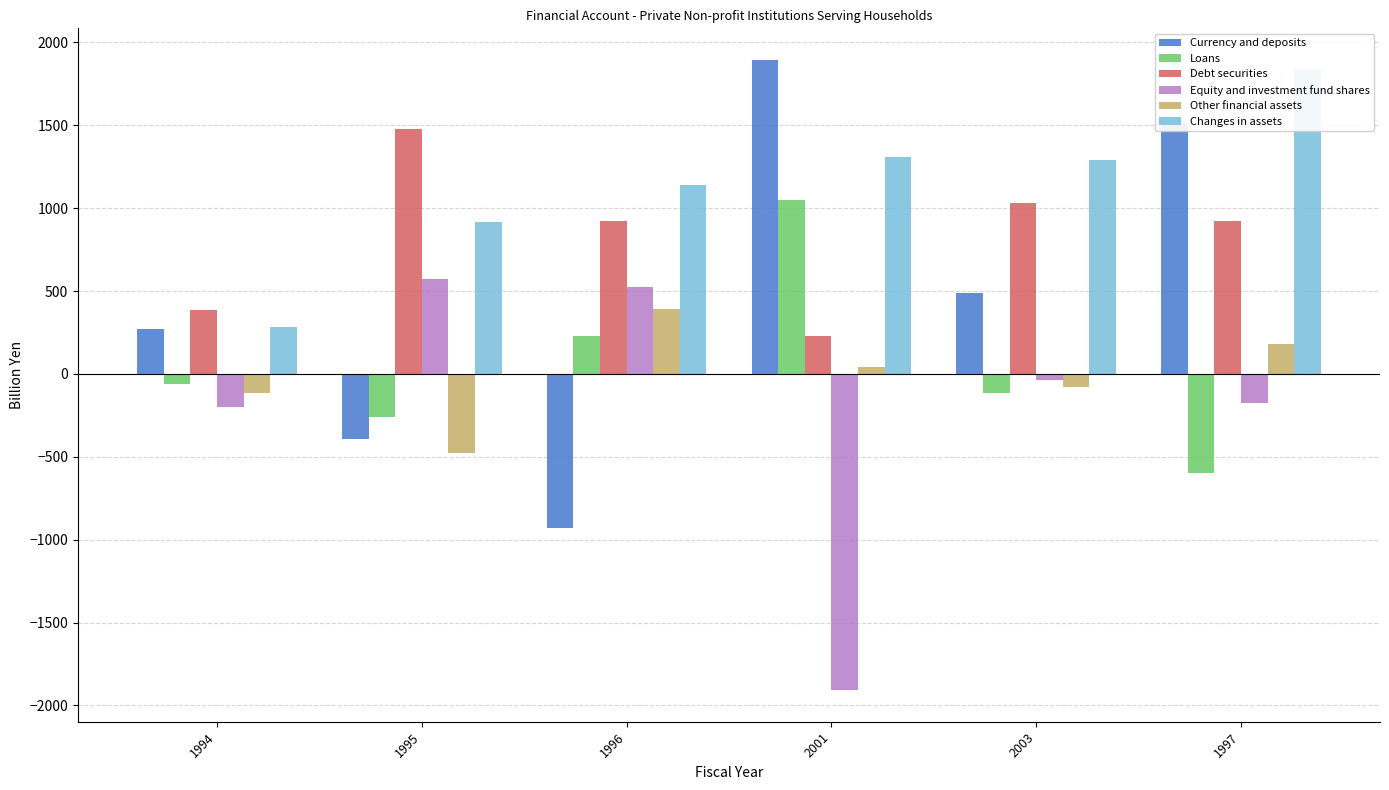

How many groups of bars are there?

6